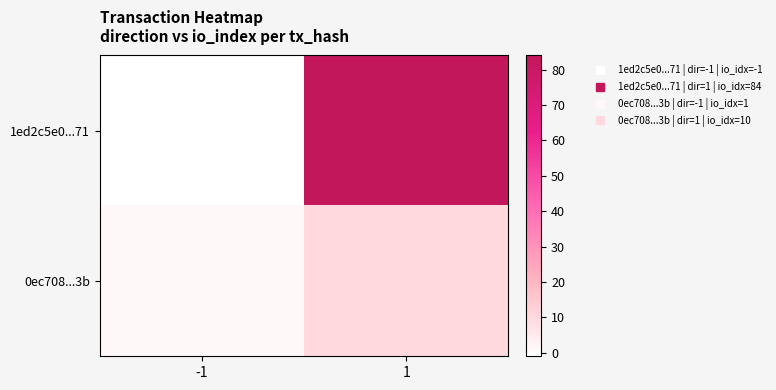

Rank the series at -1 from highest to lowest value.

0ec708...3b, 1ed2c5e0...71